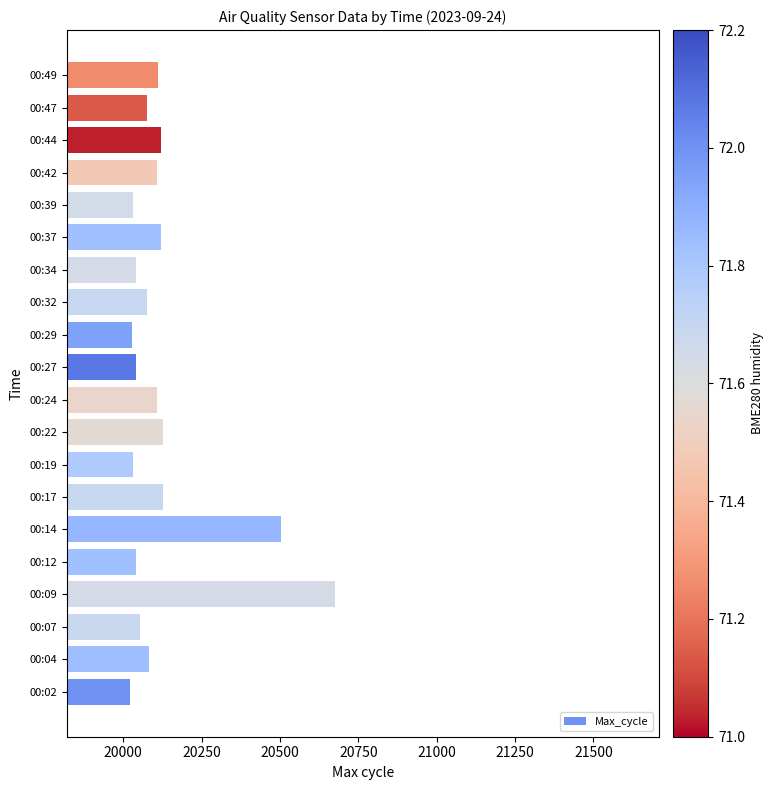

Is it true that the value at 00:07 is 29489?

False